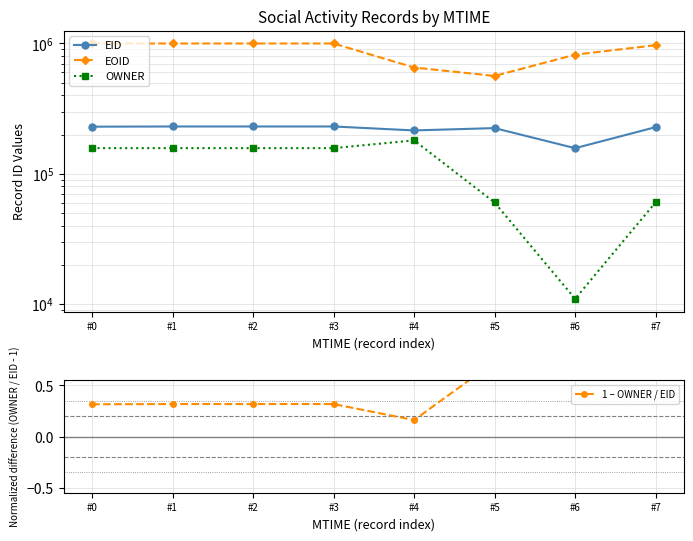

The EOID series shows 506314.3 at #2. True or false?

False